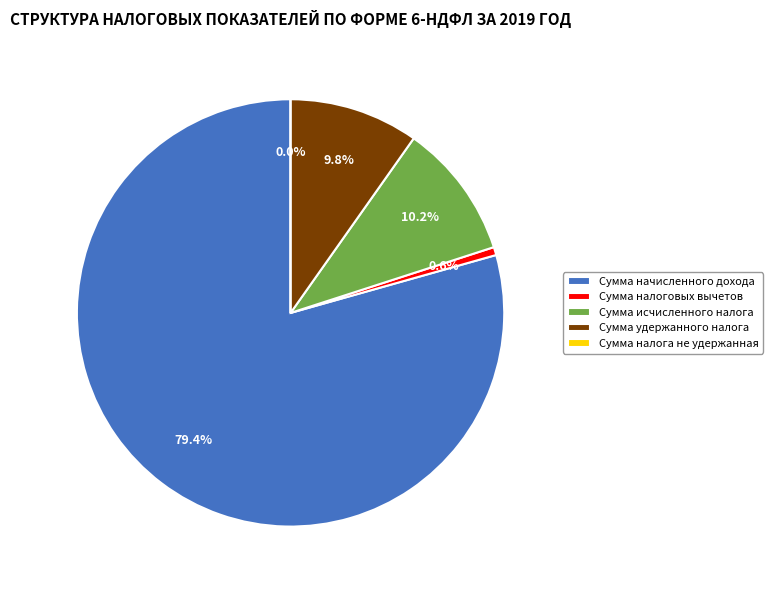

Does Сумма начисленного дохода account for over 50% of the chart?

Yes